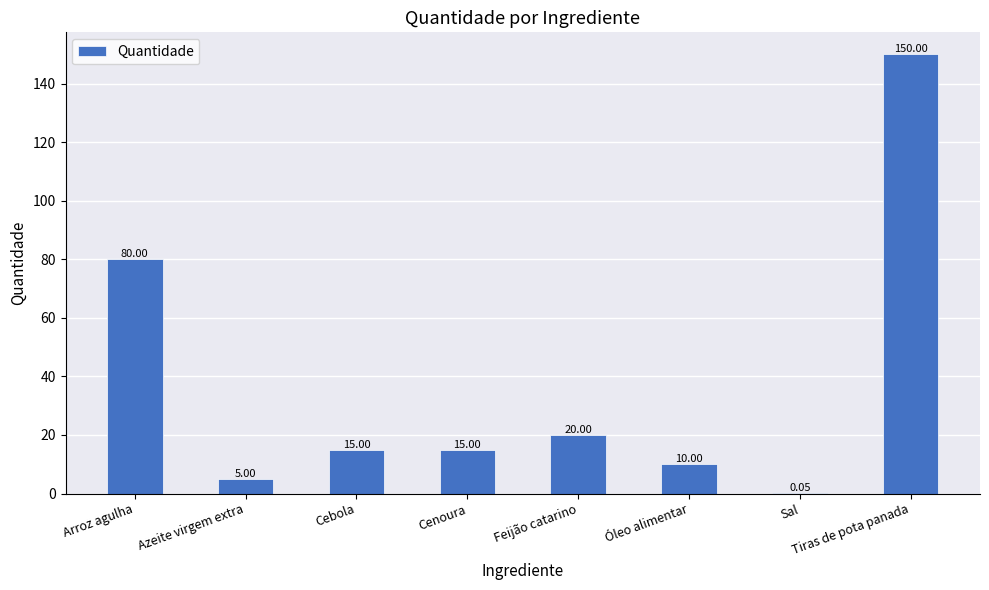

Which has a higher value, Azeite virgem extra or Cebola?

Cebola